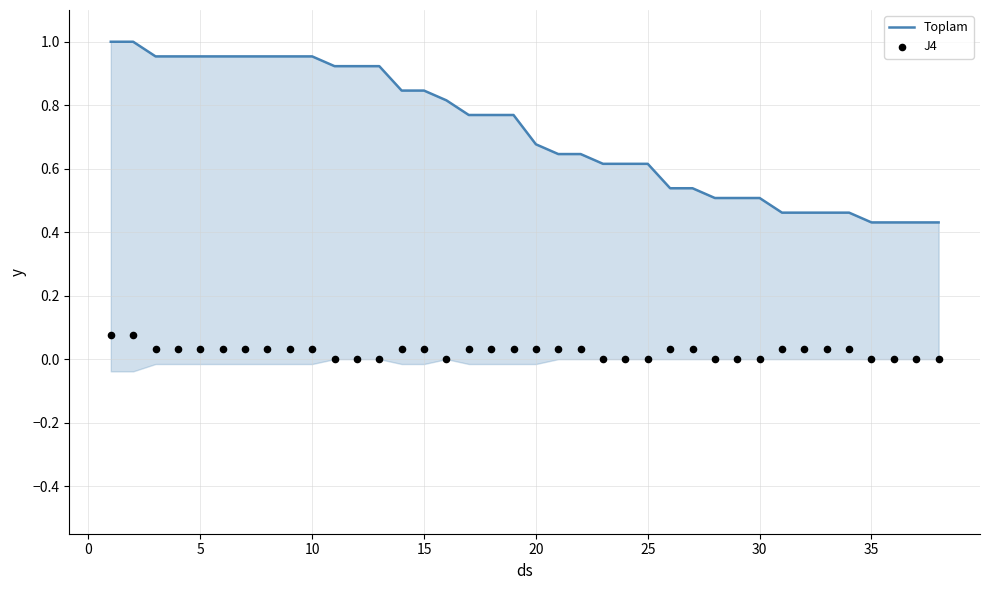

What are all the series names shown in the legend?

Toplam, J4